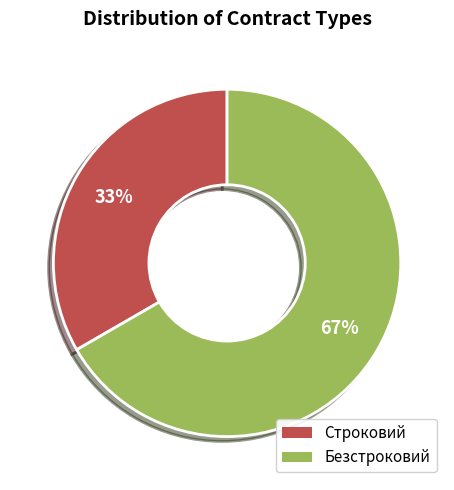

To the nearest percent, what percentage of the pie is Безстроковий?

67%